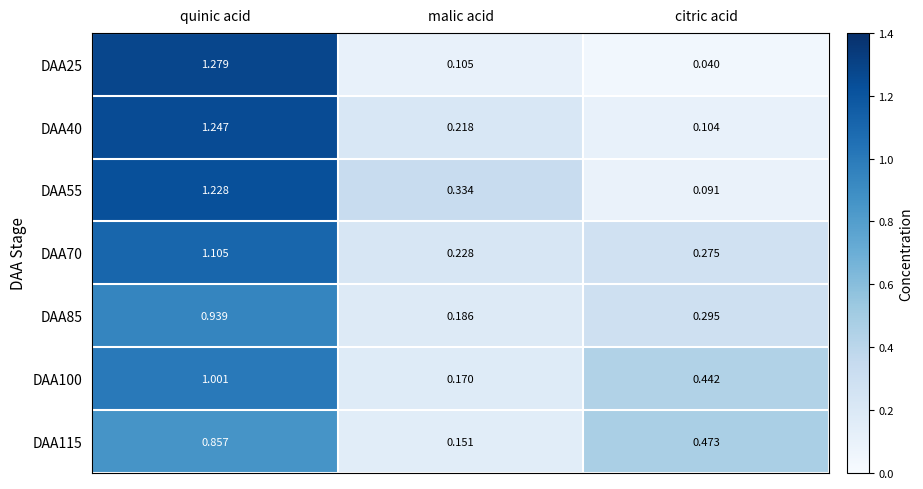

Which category has the lowest value in the DAA100 series?

malic acid